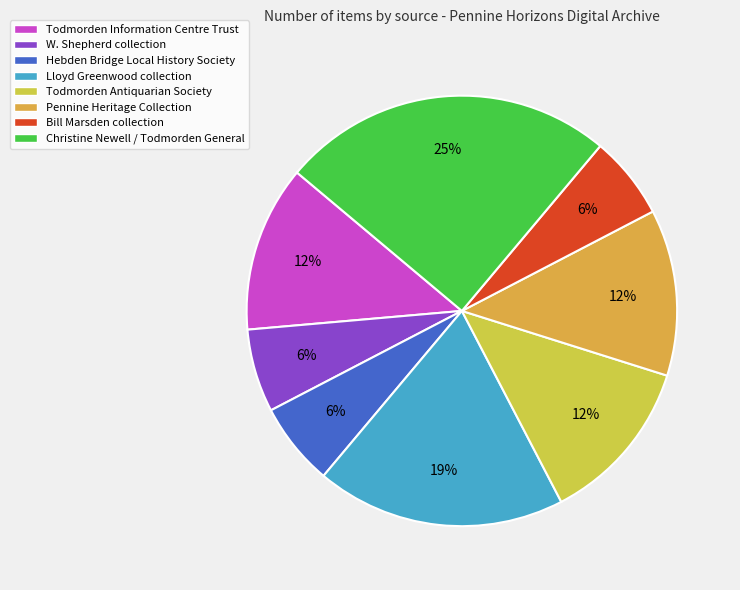

What percentage is the Pennine Heritage Collection slice, to the nearest percent?

12%